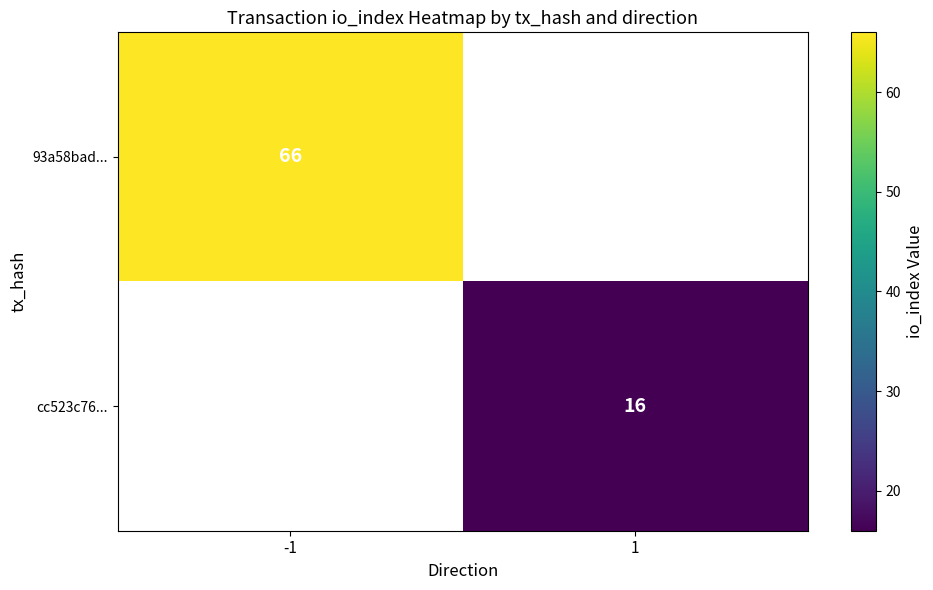

How many data points does each series have?

2